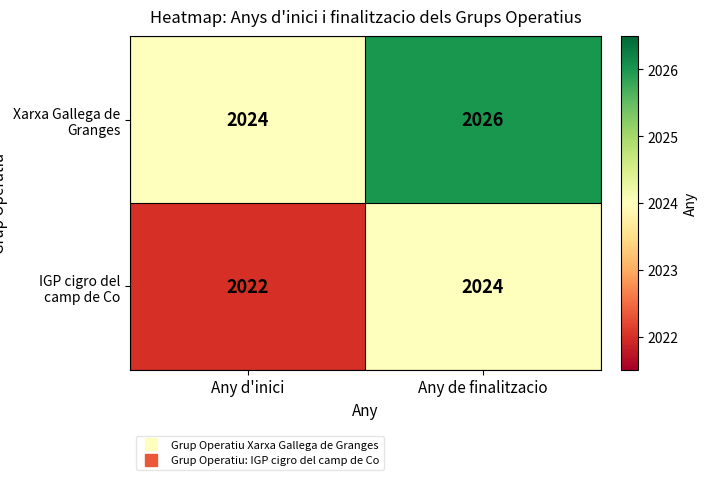

Reading left to right, transcribe all the data shown in this chart.

Xarxa Gallega de Granges: Any d'inici=2024	Any de finalitzacio=2026
IGP cigro del camp de Co: Any d'inici=2022	Any de finalitzacio=2024